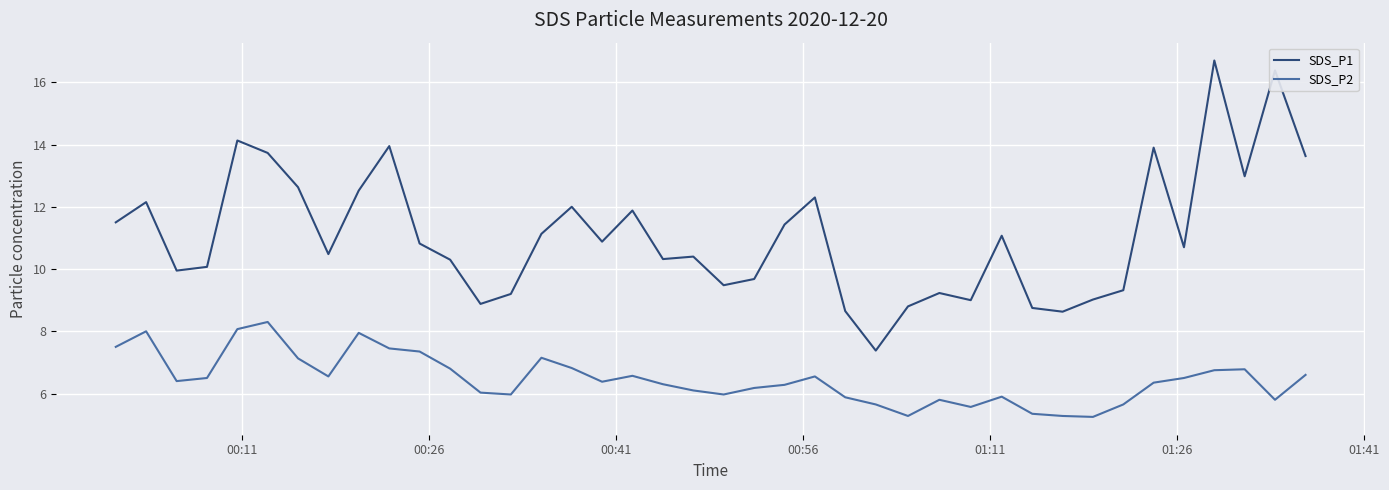

Which series has the largest total across all categories?

SDS_P1